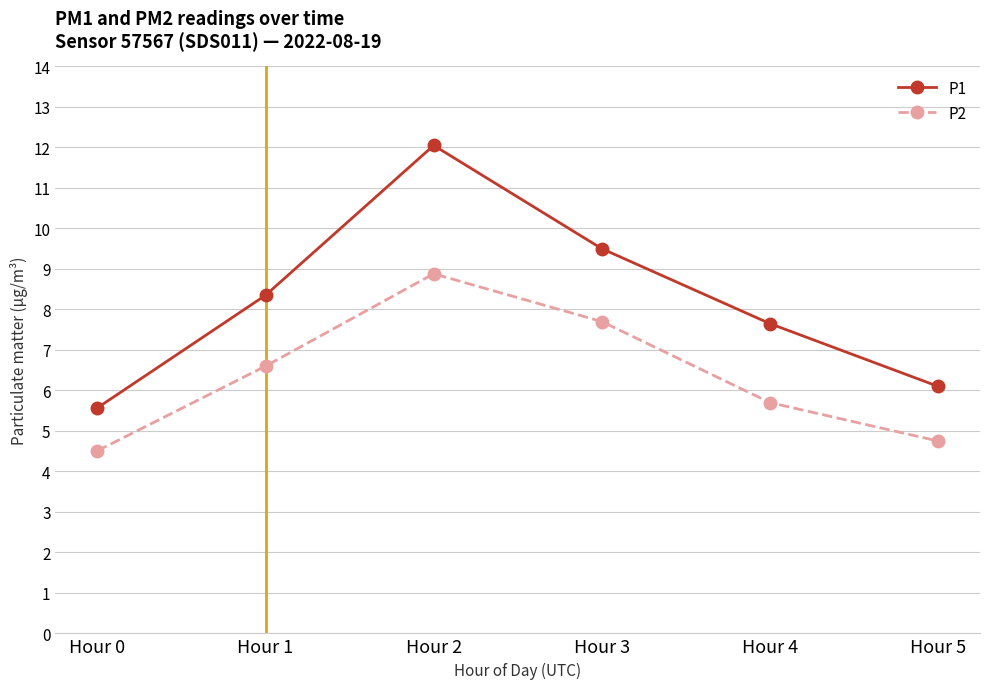

How many categories are shown in the chart?

6